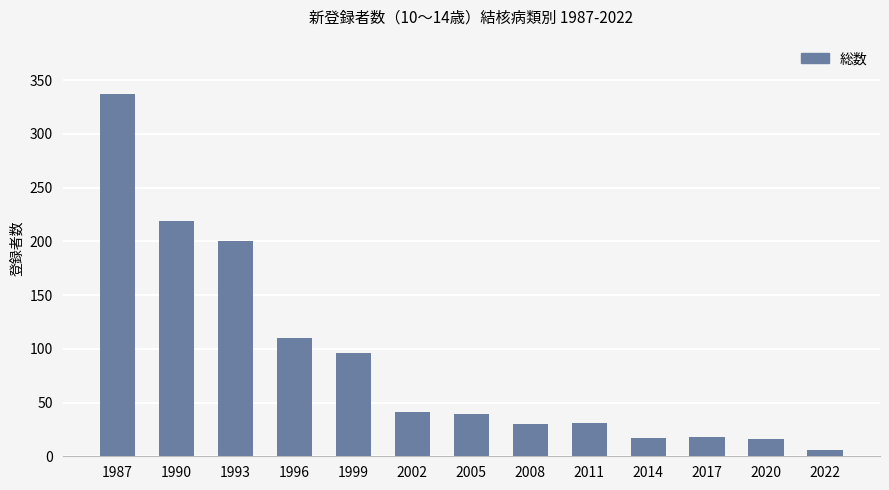

Is it true that the value at 1990 is 219?

True